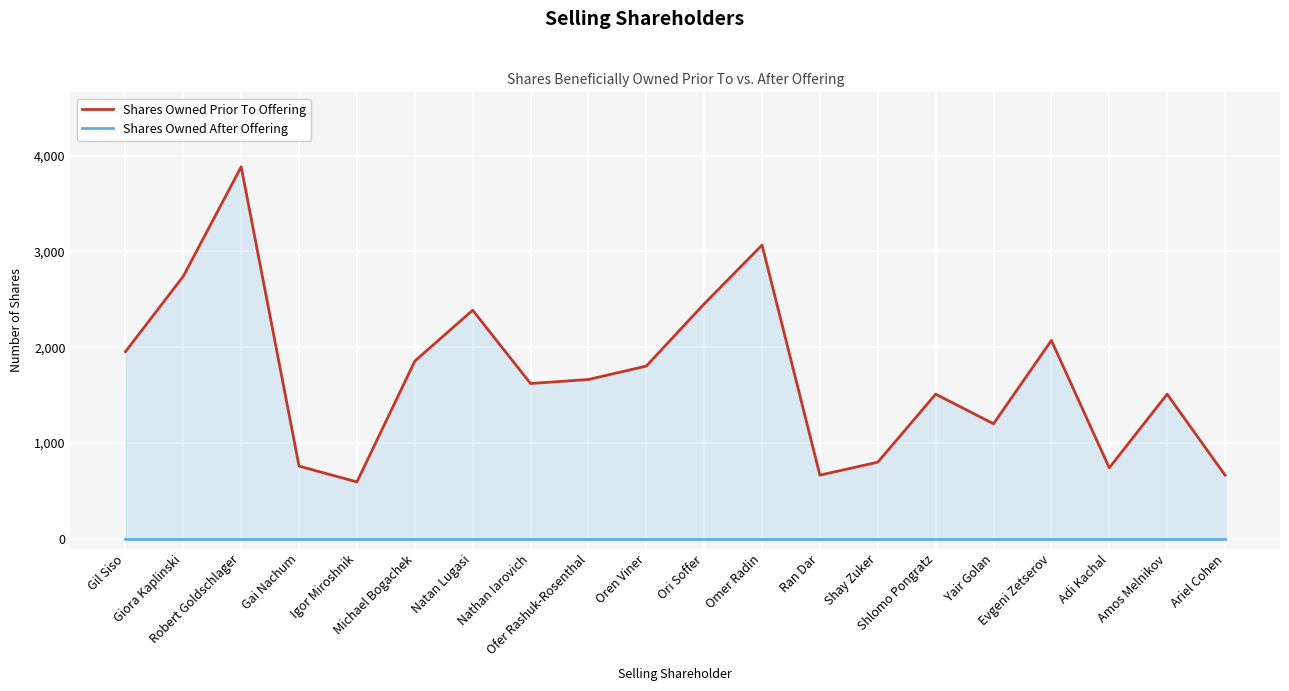

Rank the categories by Shares Owned Prior To Offering value from highest to lowest.

Robert Goldschlager, Omer Radin, Giora Kaplinski, Ori Soffer, Natan Lugasi, Evgeni Zetserov, Gil Siso, Michael Bogachek, Oren Viner, Ofer Rashuk-Rosenthal, Nathan Iarovich, Shlomo Pongratz, Amos Melnikov, Yair Golan, Shay Zuker, Gai Nachum, Adi Kachal, Ran Dar, Ariel Cohen, Igor Miroshnik